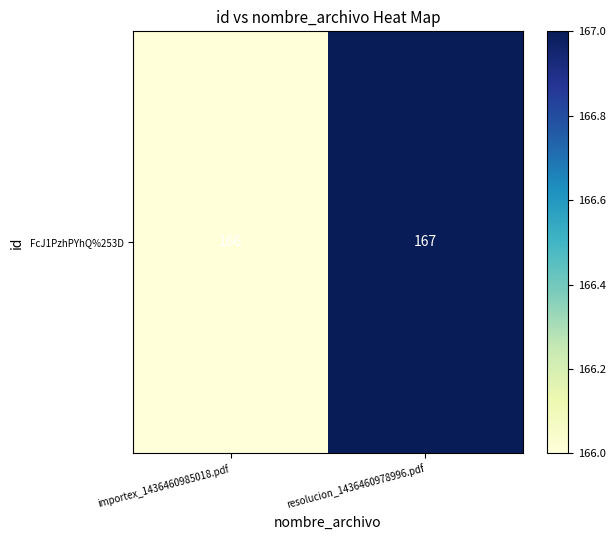

What is the approximate value at importex_1436460985018.pdf?

166